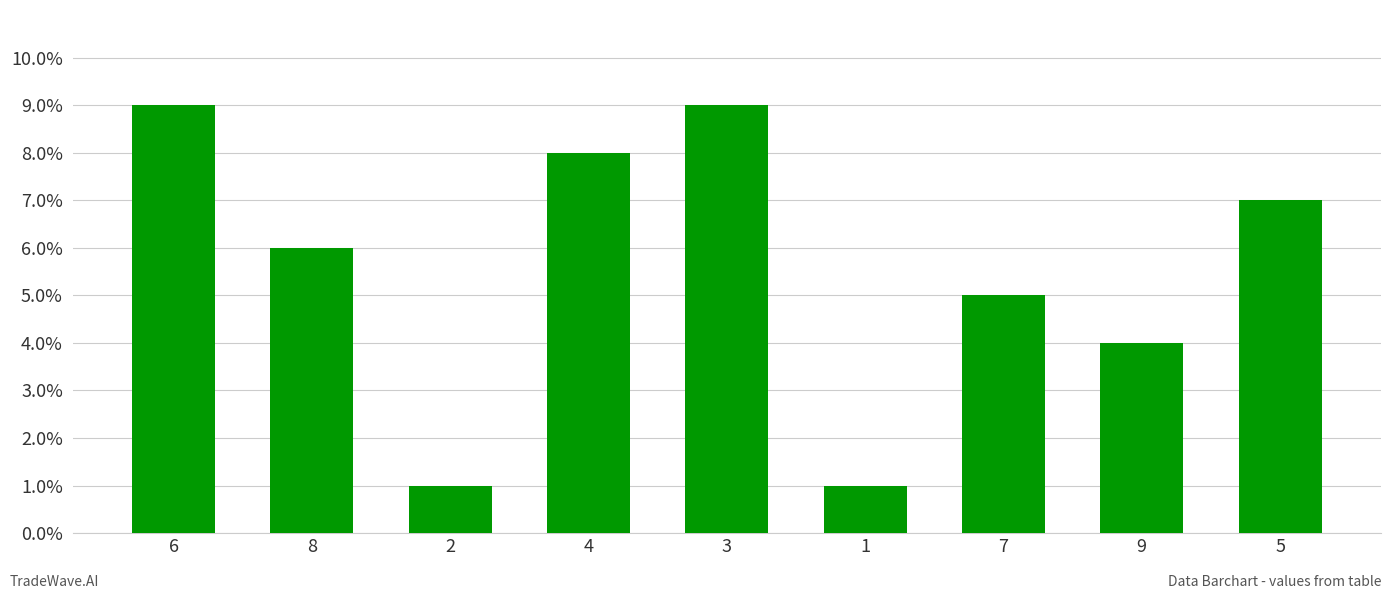

How many values are between 4 and 8?

5